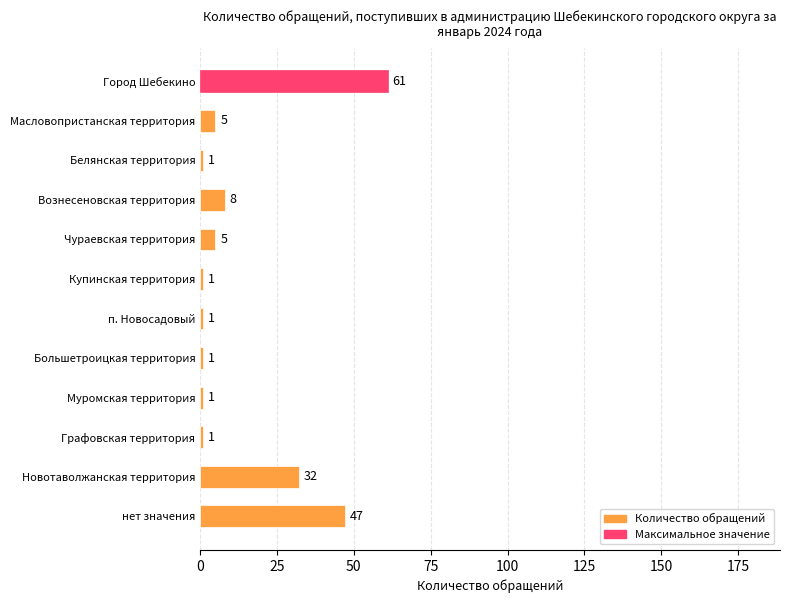

The chart shows a value of 1 at Муромская территория. True or false?

True